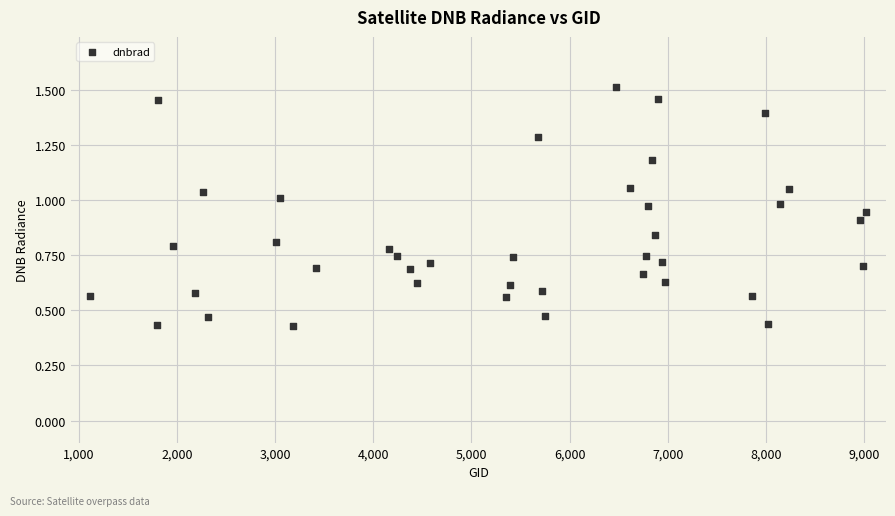

What is the range of X values (max minus min)?

7911.0